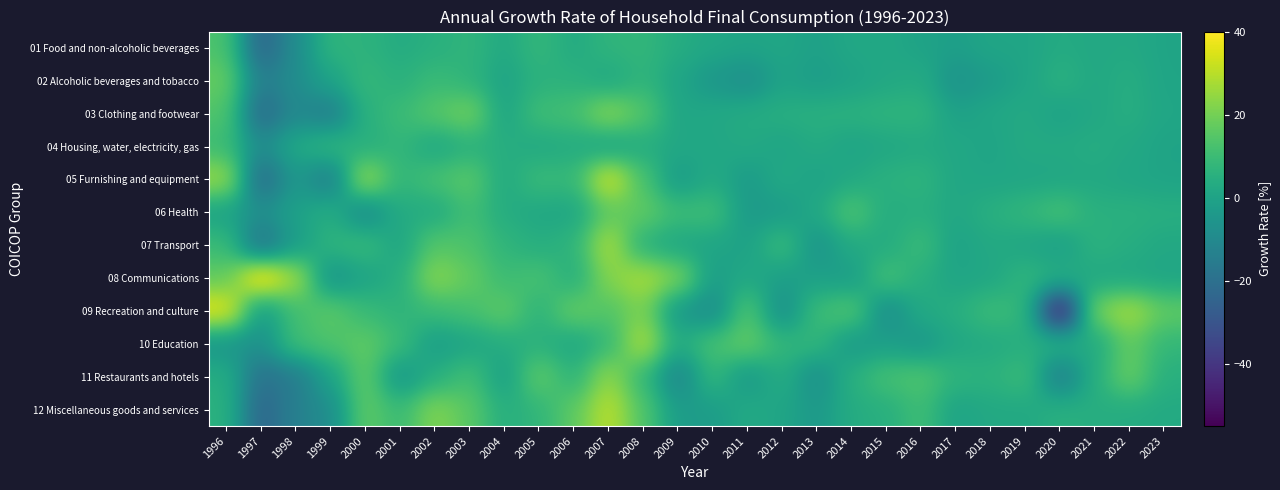

Which label corresponds to the smallest value in the chart?

2020